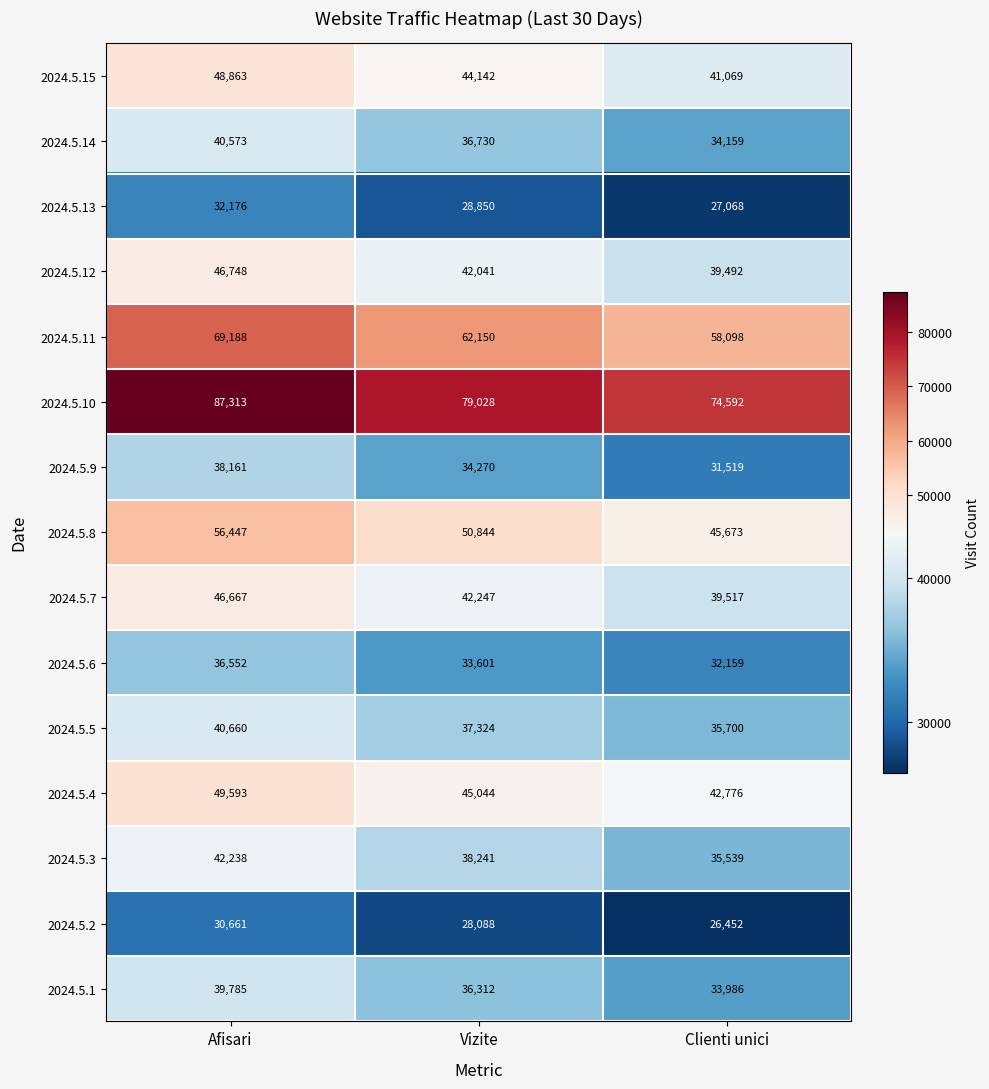

What is the sum of the 2024.5.4 values at Vizite and Afisari?

94637